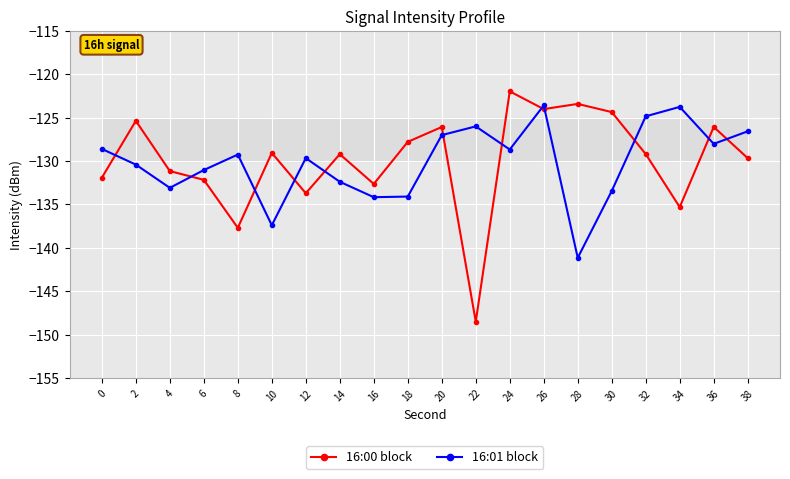

What is the difference between the highest and lowest values at 32?

4.4